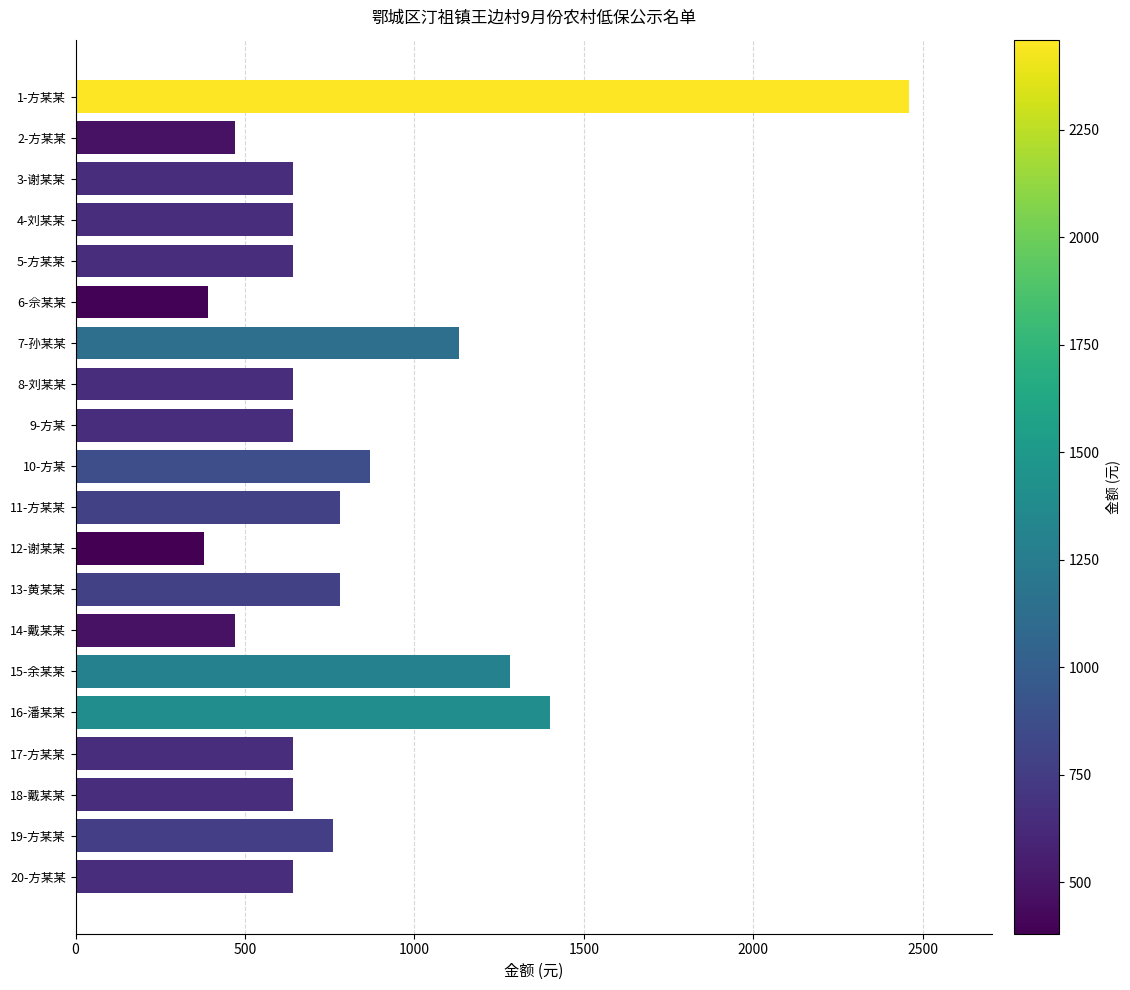

The value at 12-谢某某 is 150. True or false?

False